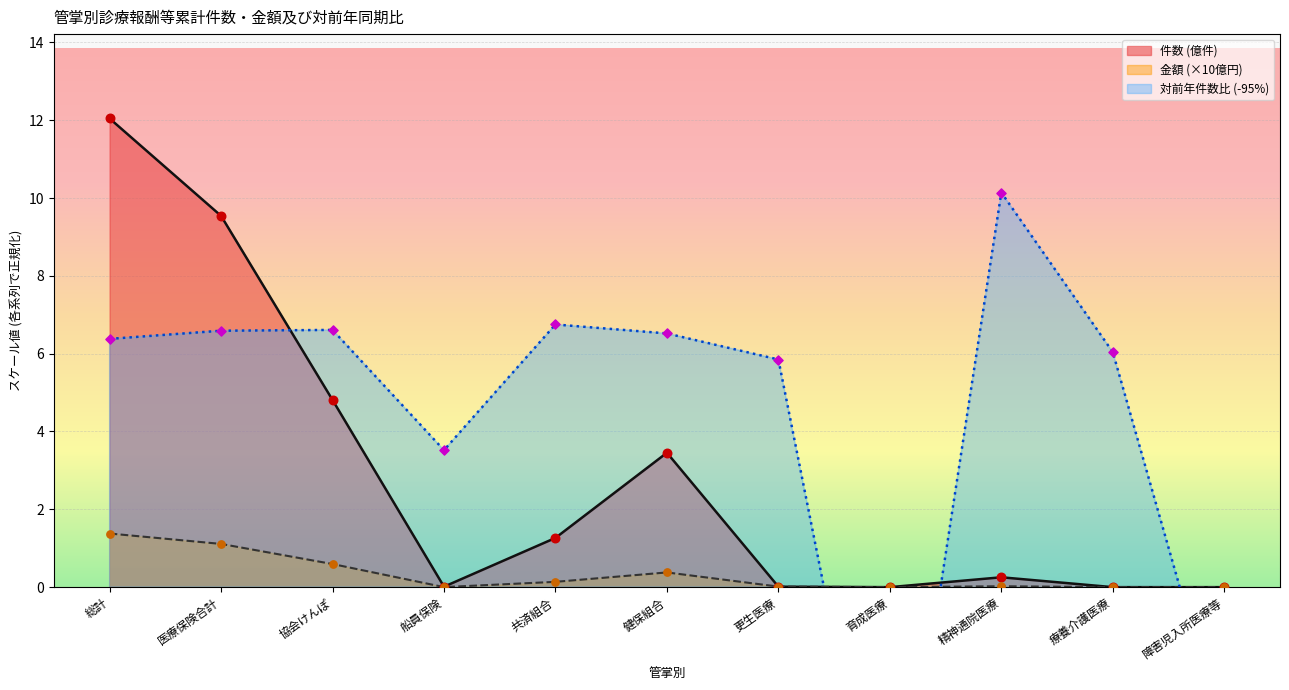

At how many categories does at least one series exceed 9?

3